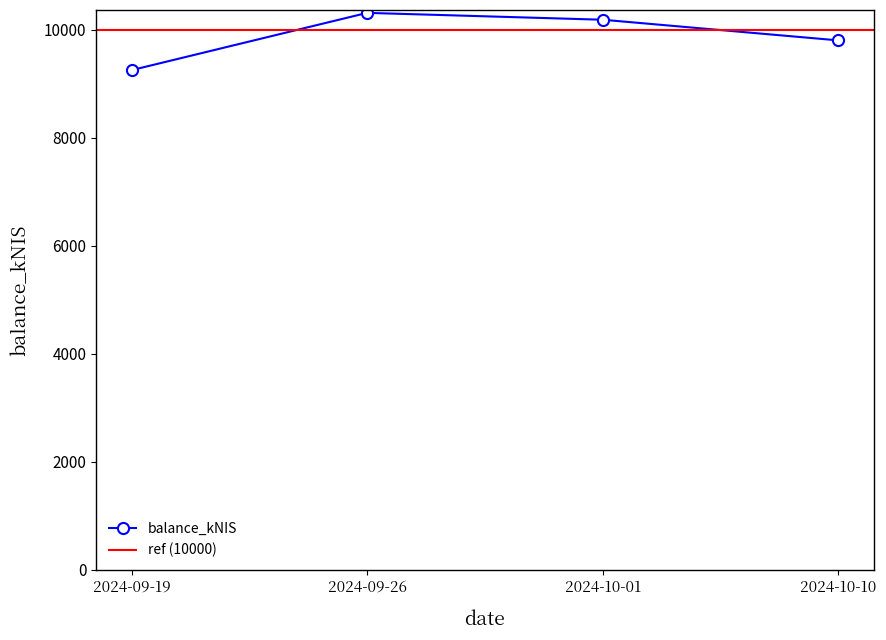

Reading left to right, list all the values displayed in this chart.

9249.8	10310.2	10183.1	9800.9